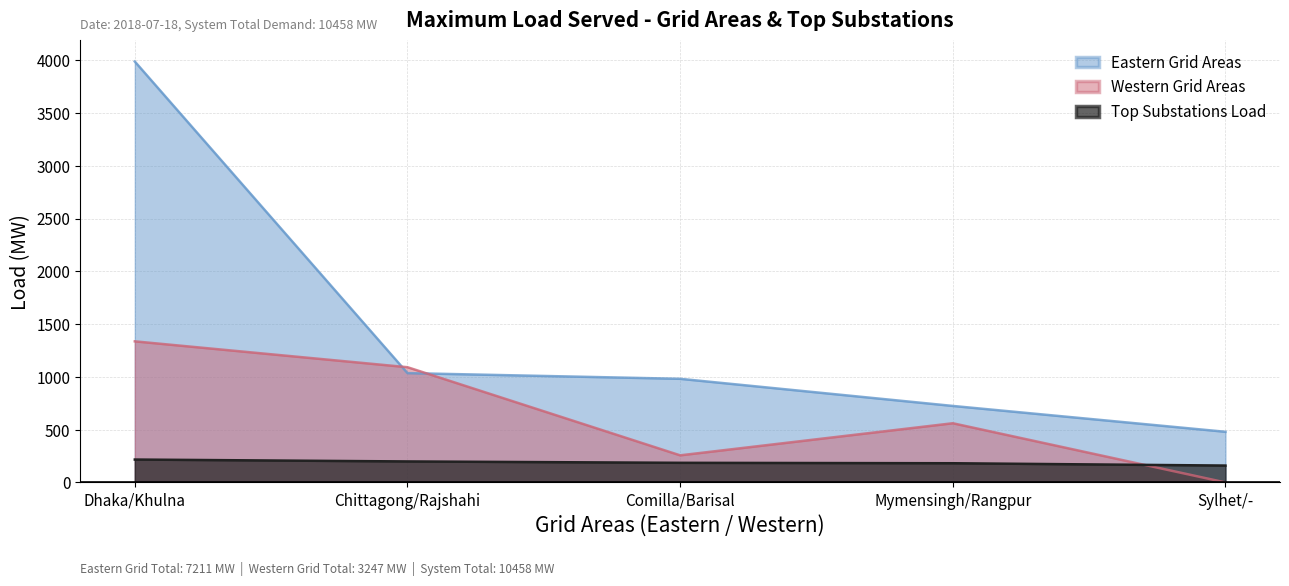

How many data points does each series have?

5